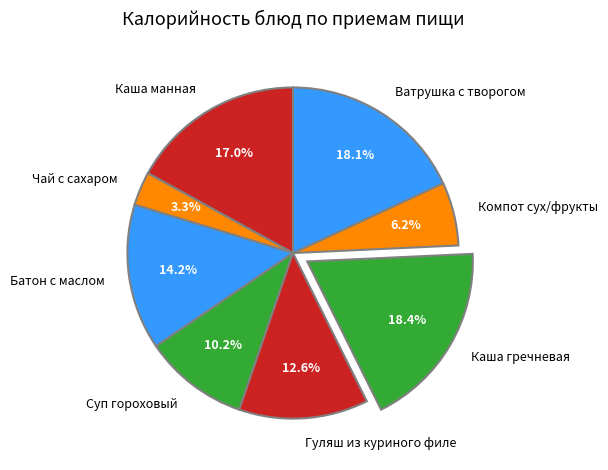

How much of the chart is everything except Каша манная?

83.0%